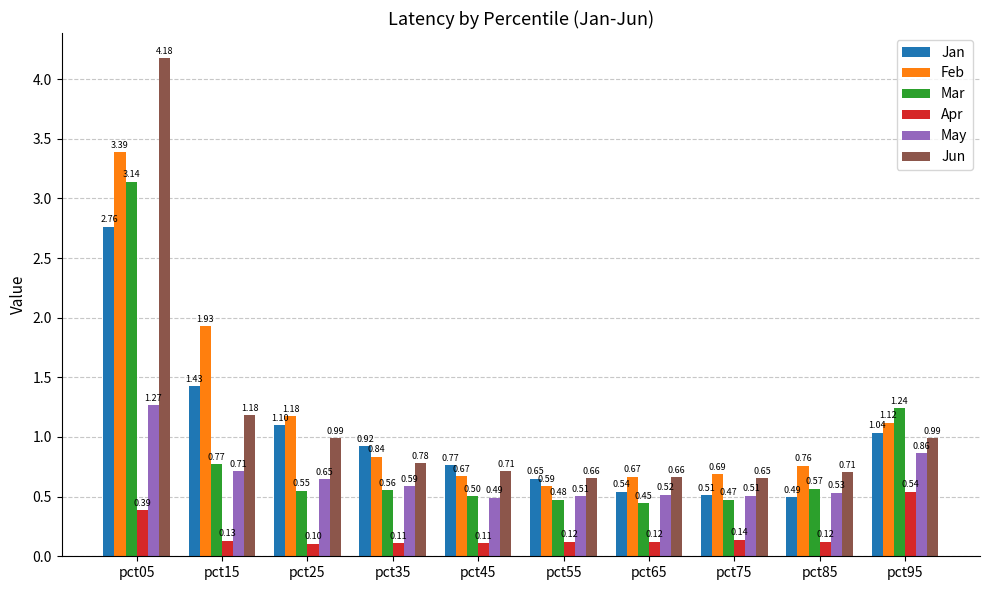

How many bars are there in each group?

6